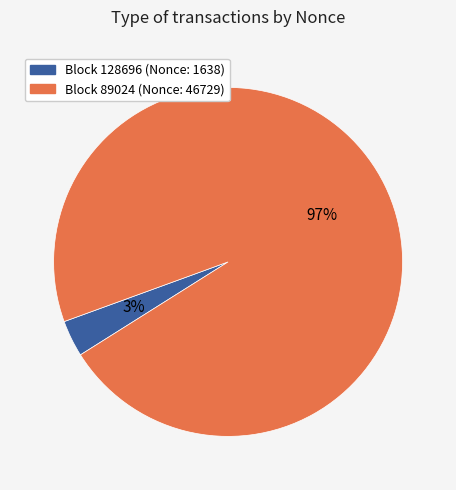

Does any single category account for the majority?

Yes